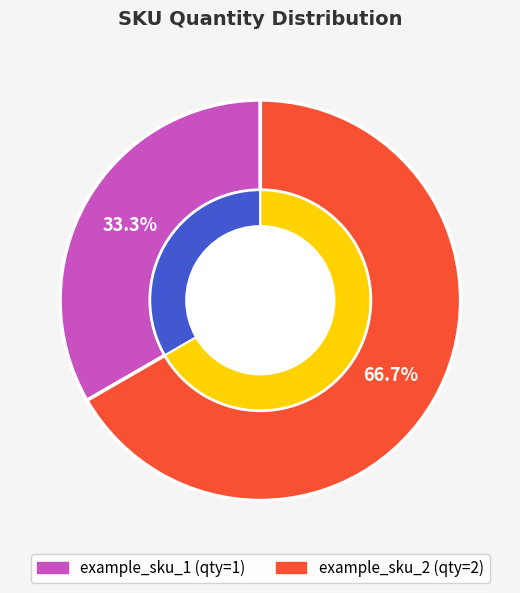

To the nearest percent, what is the average slice percentage?

50%